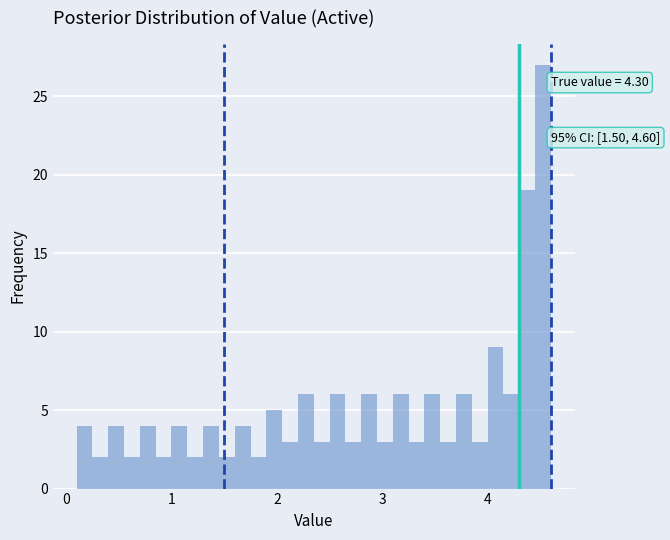

Around what value on the x-axis is the tallest bar? Give the approximate position of its centre, as read against the axis.

4.5